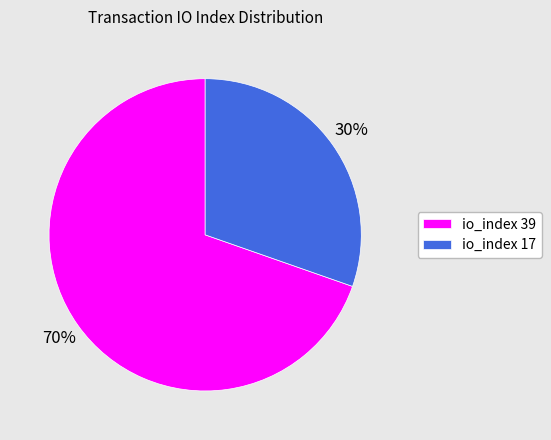

To the nearest percent, what is the combined percentage of io_index 39 and io_index 17?

100%